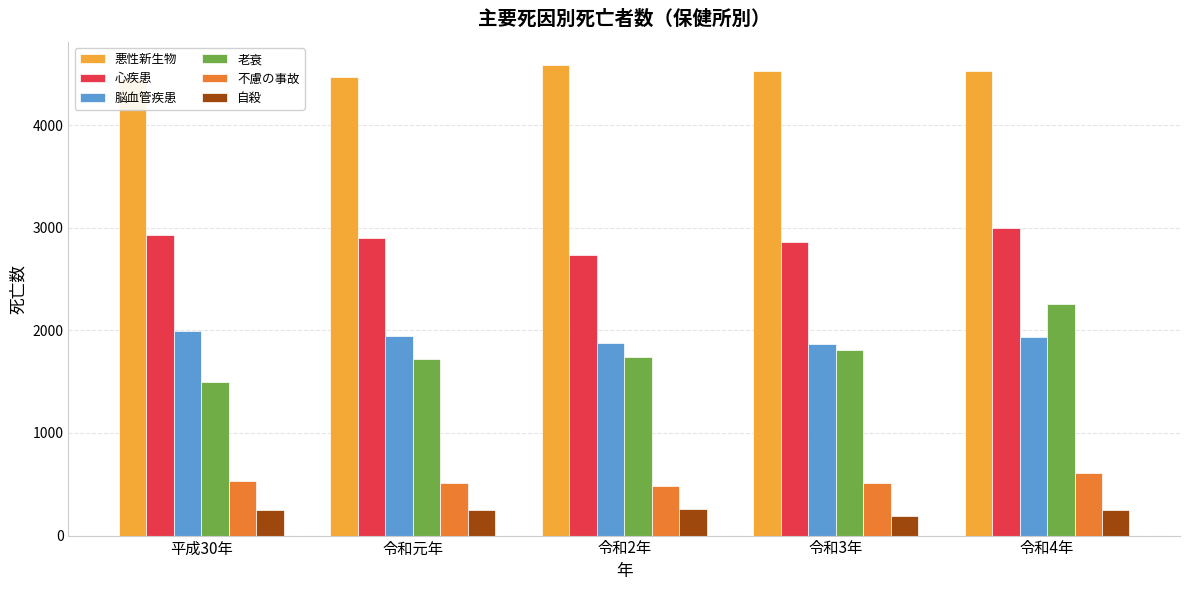

Reading right to left, list all the values displayed in this chart.

悪性新生物: 令和4年=4530	令和3年=4523	令和2年=4581	令和元年=4471	平成30年=4446
心疾患: 令和4年=2993	令和3年=2864	令和2年=2731	令和元年=2902	平成30年=2928
脳血管疾患: 令和4年=1938	令和3年=1862	令和2年=1876	令和元年=1940	平成30年=1989
老衰: 令和4年=2257	令和3年=1808	令和2年=1740	令和元年=1718	平成30年=1496
不慮の事故: 令和4年=608	令和3年=512	令和2年=487	令和元年=509	平成30年=533
自殺: 令和4年=250	令和3年=193	令和2年=256	令和元年=250	平成30年=253